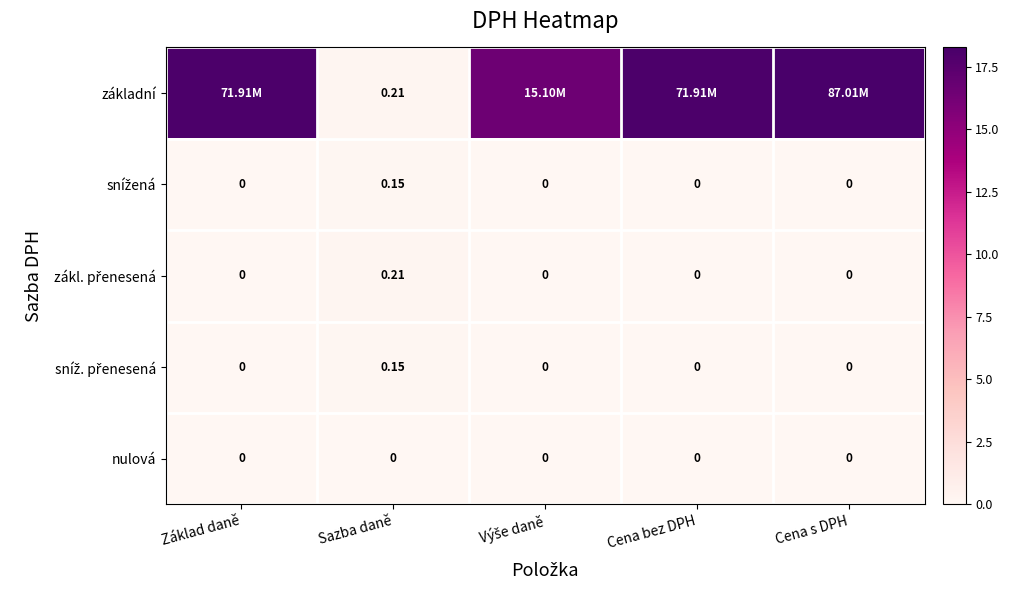

True or false: nulová has a value of 0.0 at Výše daně.

True